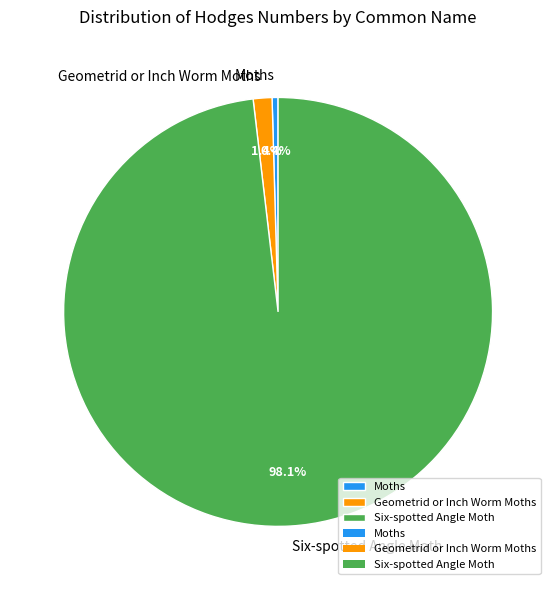

To the nearest percent, what percentage of the pie is Geometrid or Inch Worm Moths?

1%